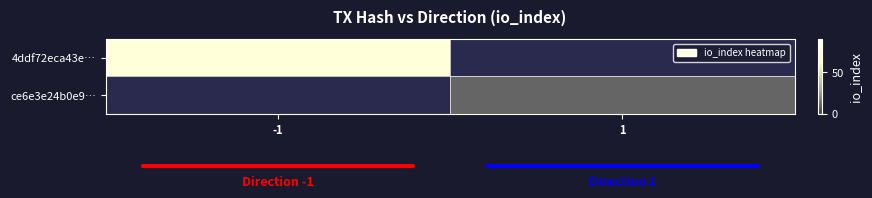

Between 1 and -1, which is larger?

-1